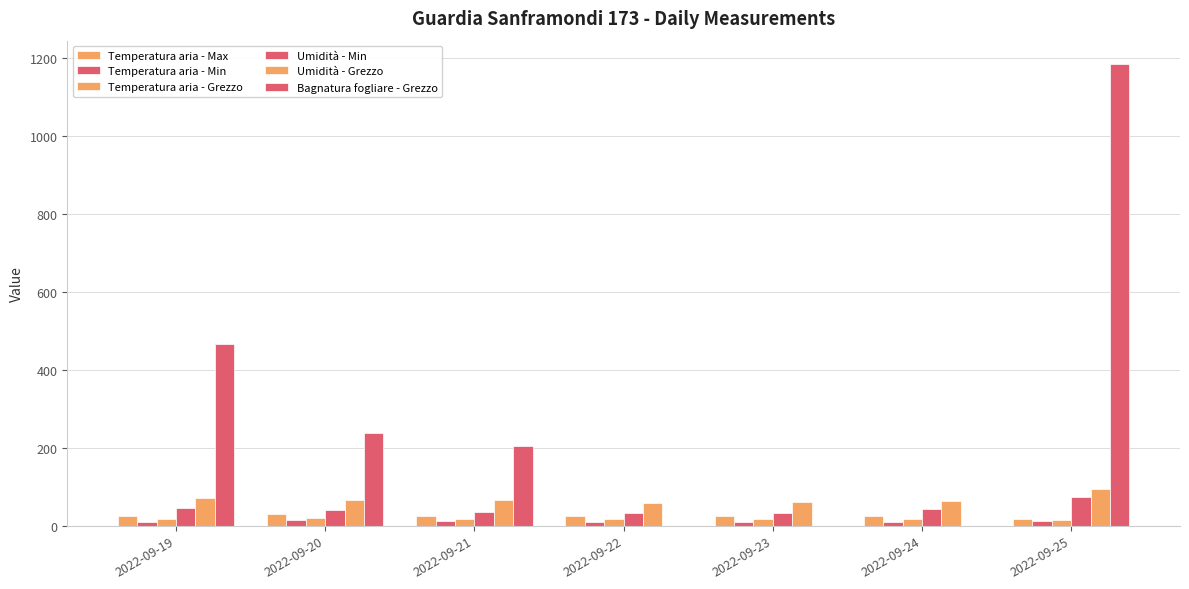

At which category does the chart reach its peak across all series?

2022-09-25